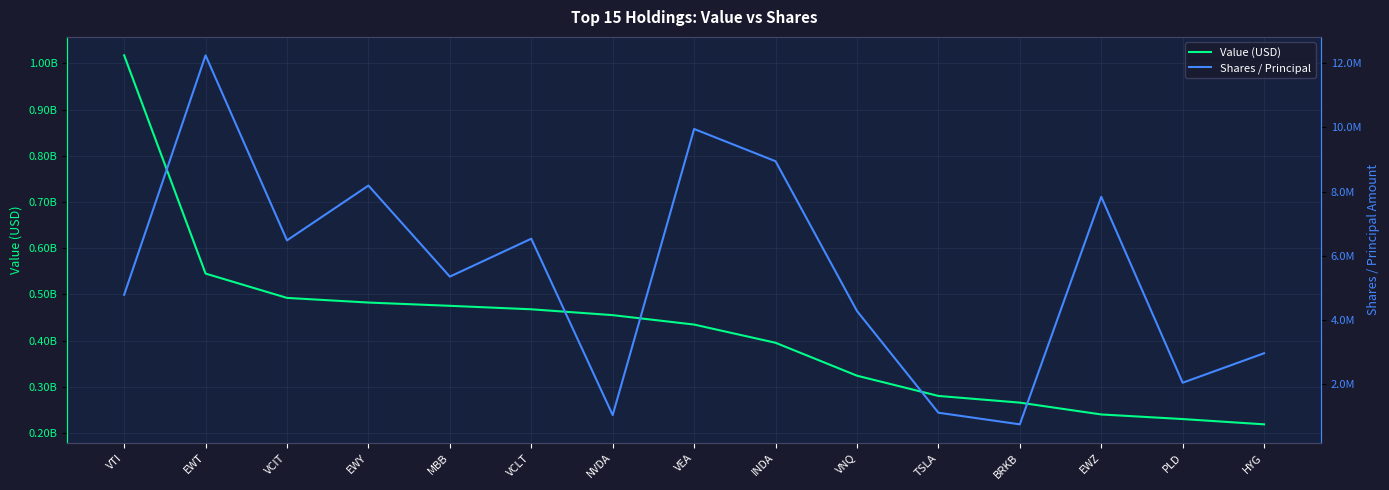

Reading right to left, extract all data points from this chart.

Value (USD): HYG=218979510	PLD=230400457	EWZ=240355454	BRKB=265953015	TSLA=280400536	VNQ=324203252	INDA=395424880	VEA=434803751	NVDA=455185281	VCLT=467850488	MBB=475372685	EWY=482422545	VCIT=492471968	EWT=545108098	VTI=1017200054
Shares / Principal: HYG=2970422	PLD=2053297	EWZ=7836826	BRKB=759215	TSLA=1120616	VNQ=4285002	INDA=8942218	VEA=9945191	NVDA=1046427	VCLT=6532400	MBB=5353296	EWY=8184977	VCIT=6481600	EWT=12235872	VTI=4788852